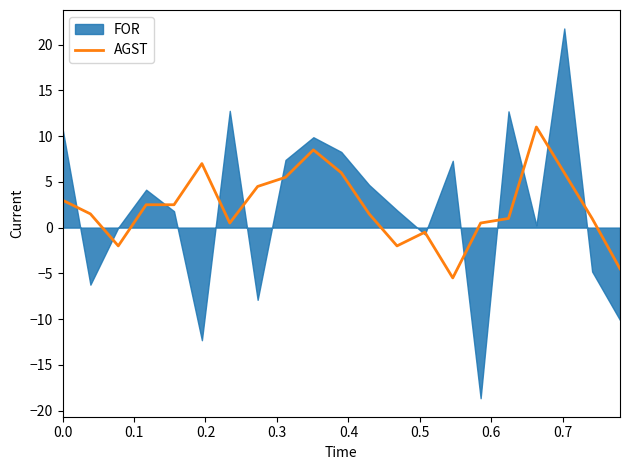

How many lines are shown in the chart?

1